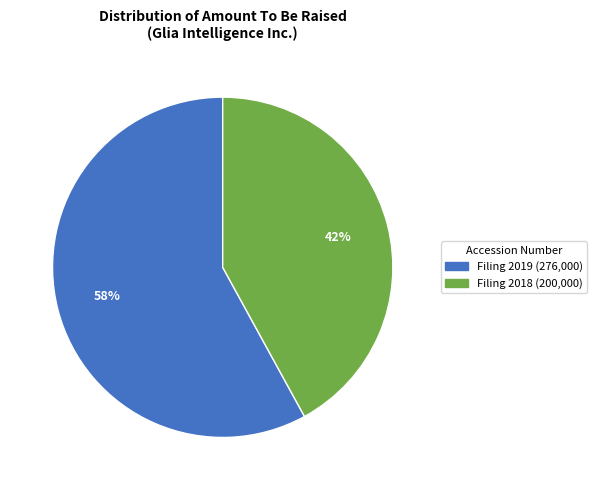

To the nearest percent, what percentage of the pie is Filing 2018 (200,000)?

42%